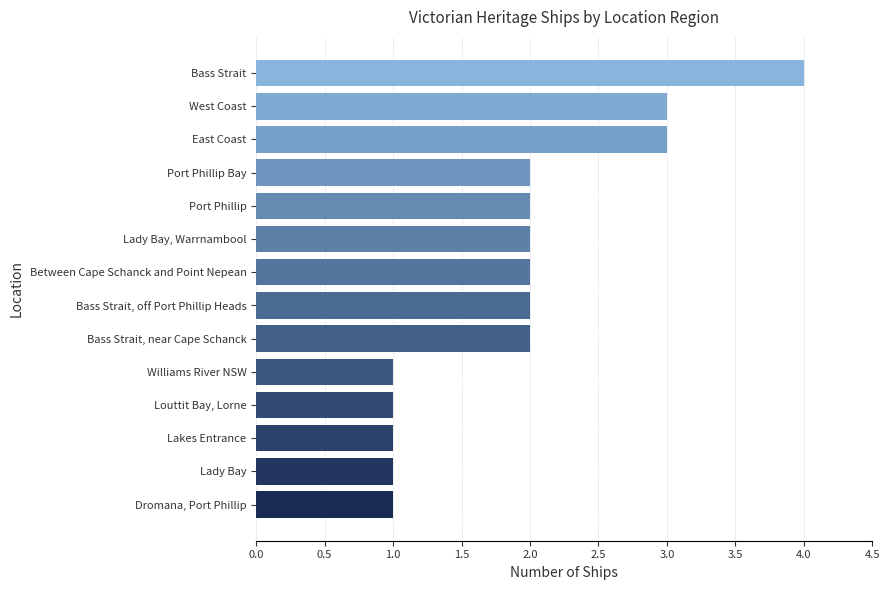

True or false: the data shows 4 at Bass Strait.

True